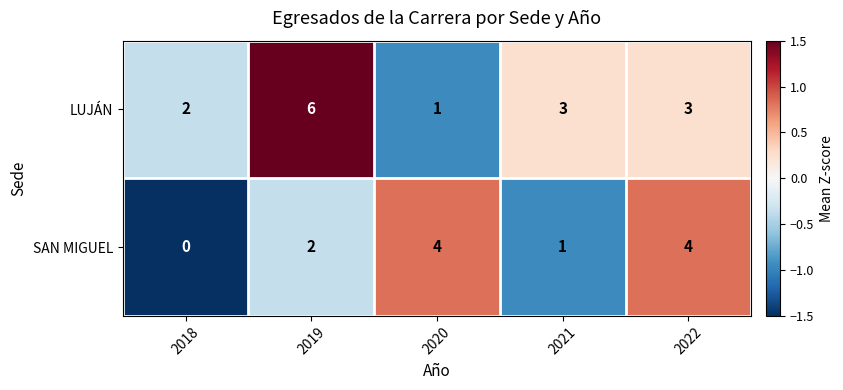

At 2022, list the series in order from smallest to largest.

LUJÁN, SAN MIGUEL